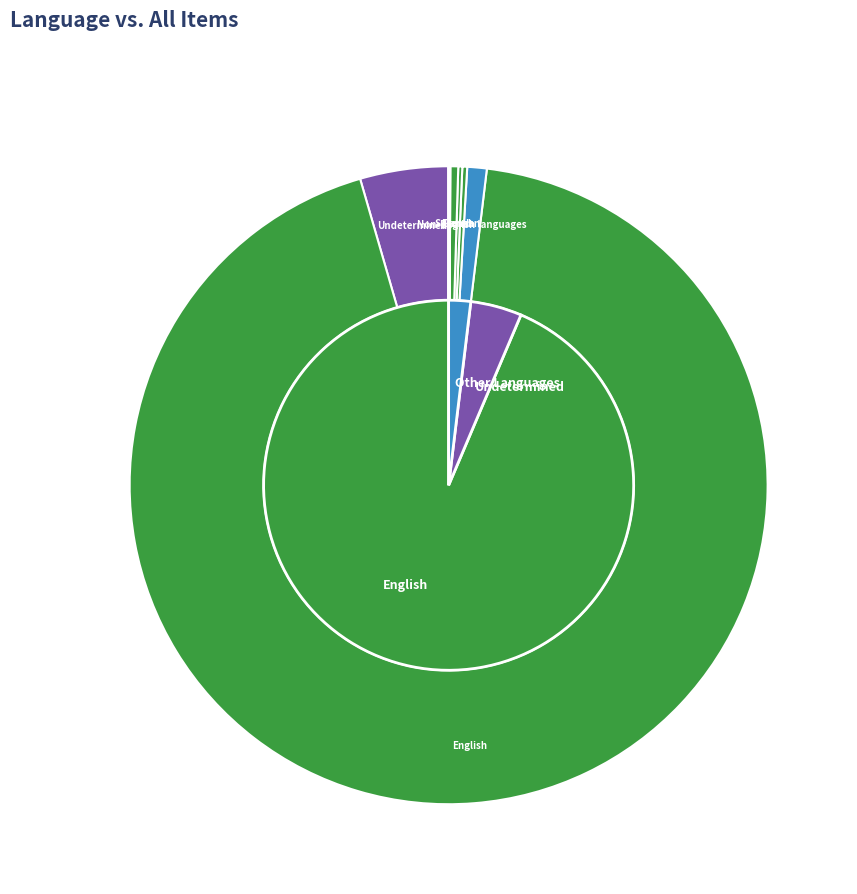

What is the largest slice in the pie chart?

English